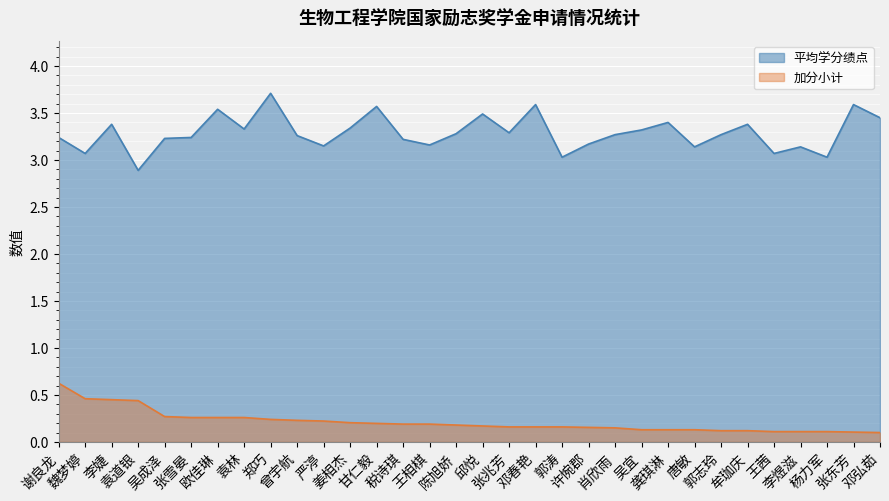

At which category is the sum across all series the highest?

郑巧